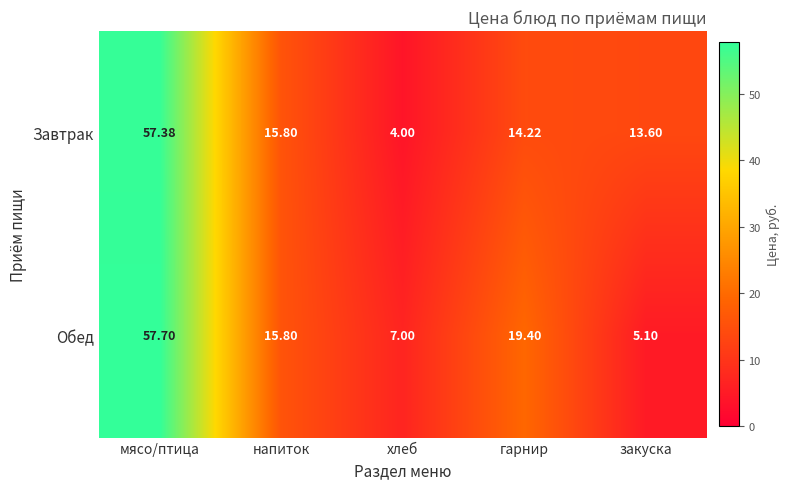

At гарнир, list the series in order from largest to smallest.

Обед, Завтрак